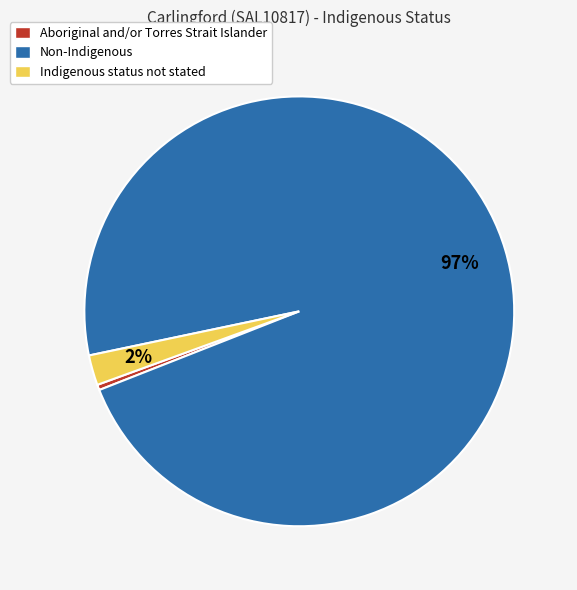

Which category has the smallest portion of the pie?

Aboriginal and/or Torres Strait Islander